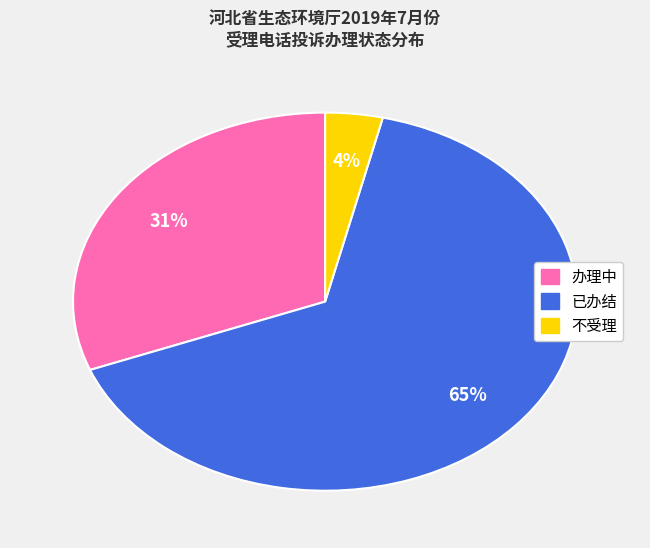

Between 不受理 and 已办结, which is larger?

已办结